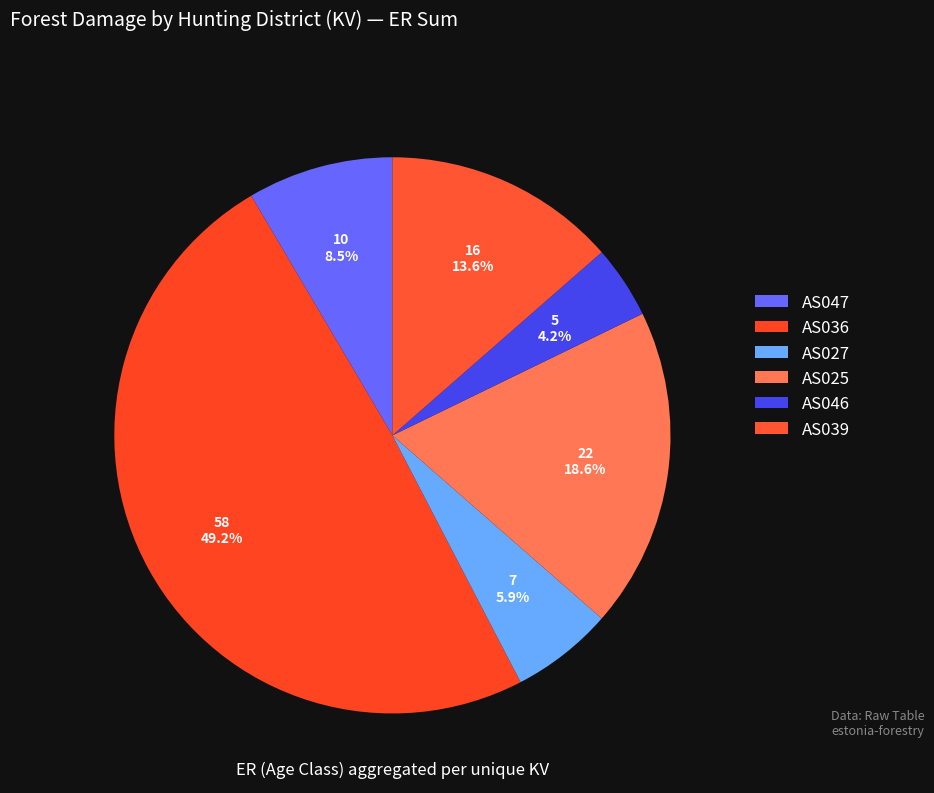

How much of the chart is everything except AS025?

81.4%